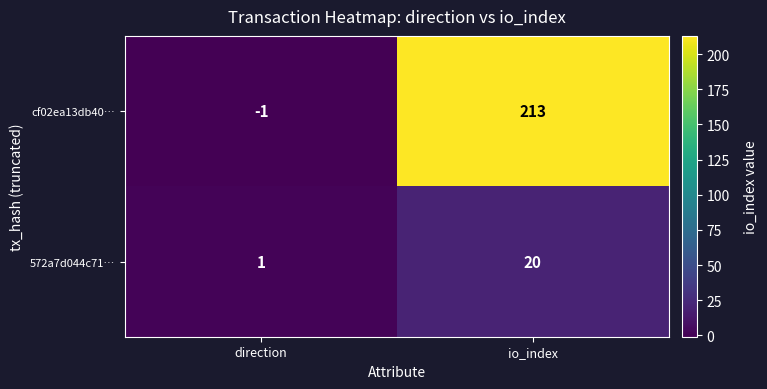

What is the spread (max minus min) of values at io_index?

193